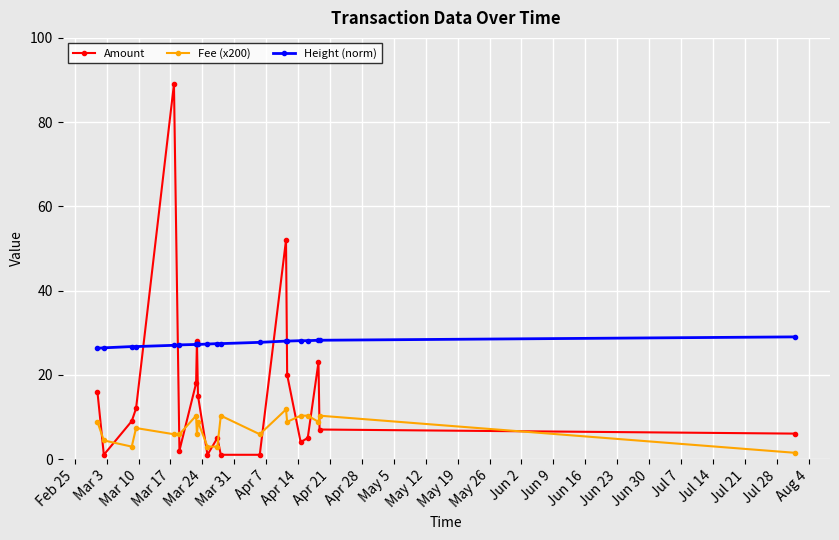

How many distinct data groups are displayed?

3